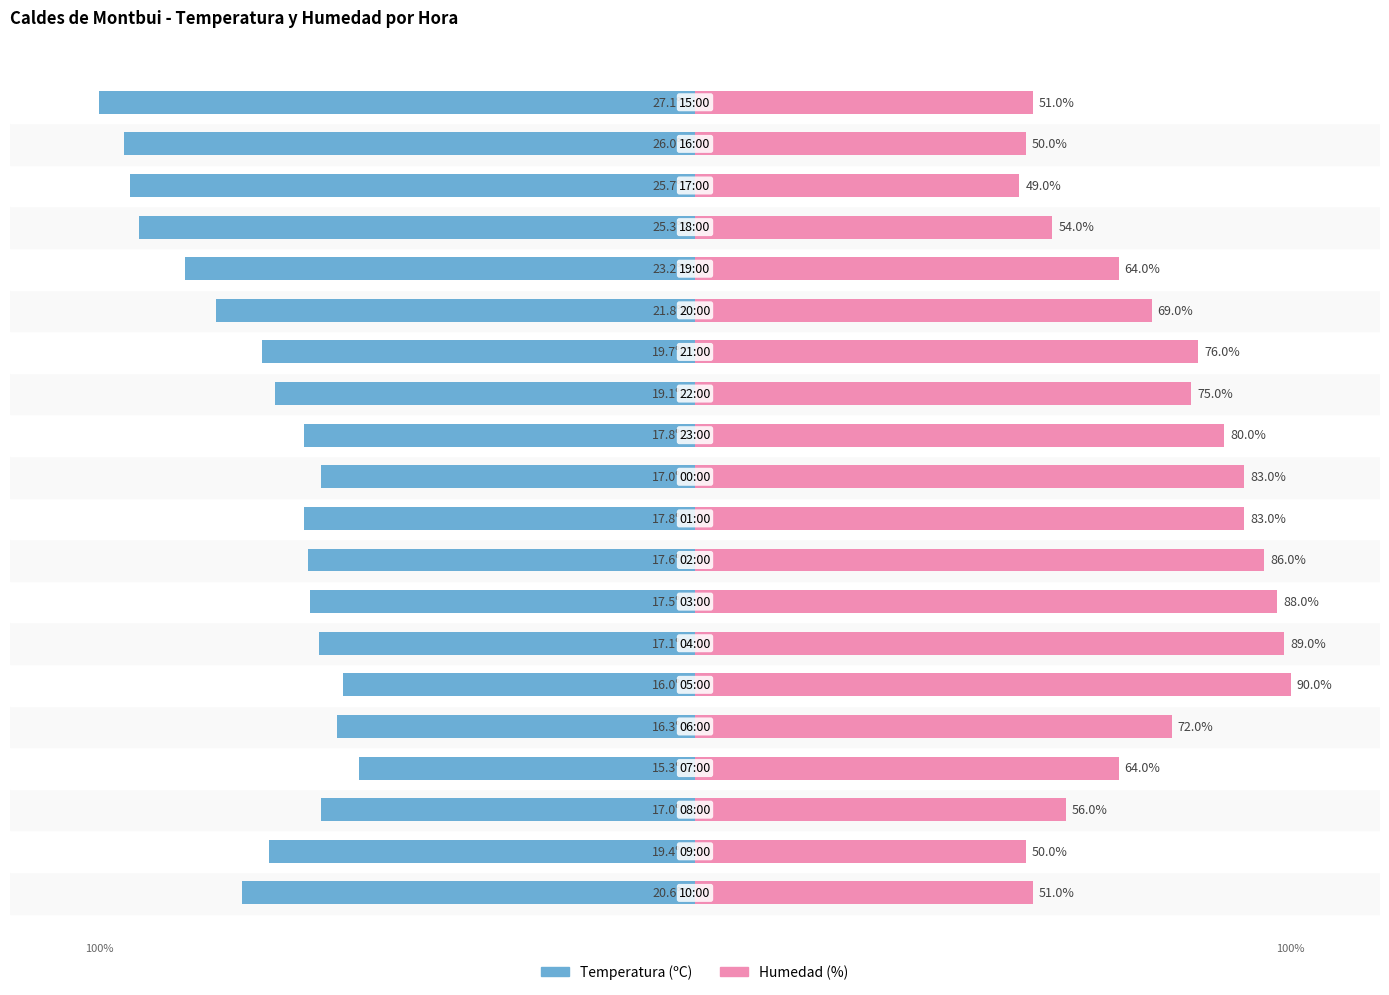

How many series are shown in this chart?

2